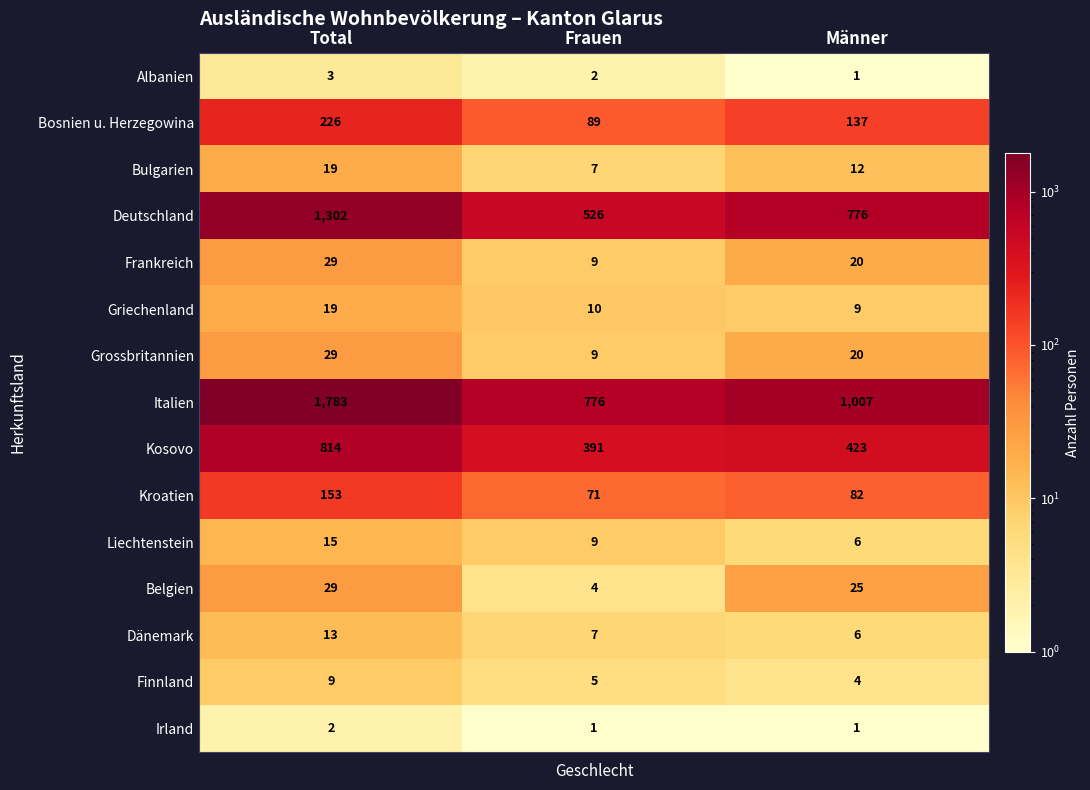

Between Frauen and Männer, which series saw the biggest shift?

Deutschland